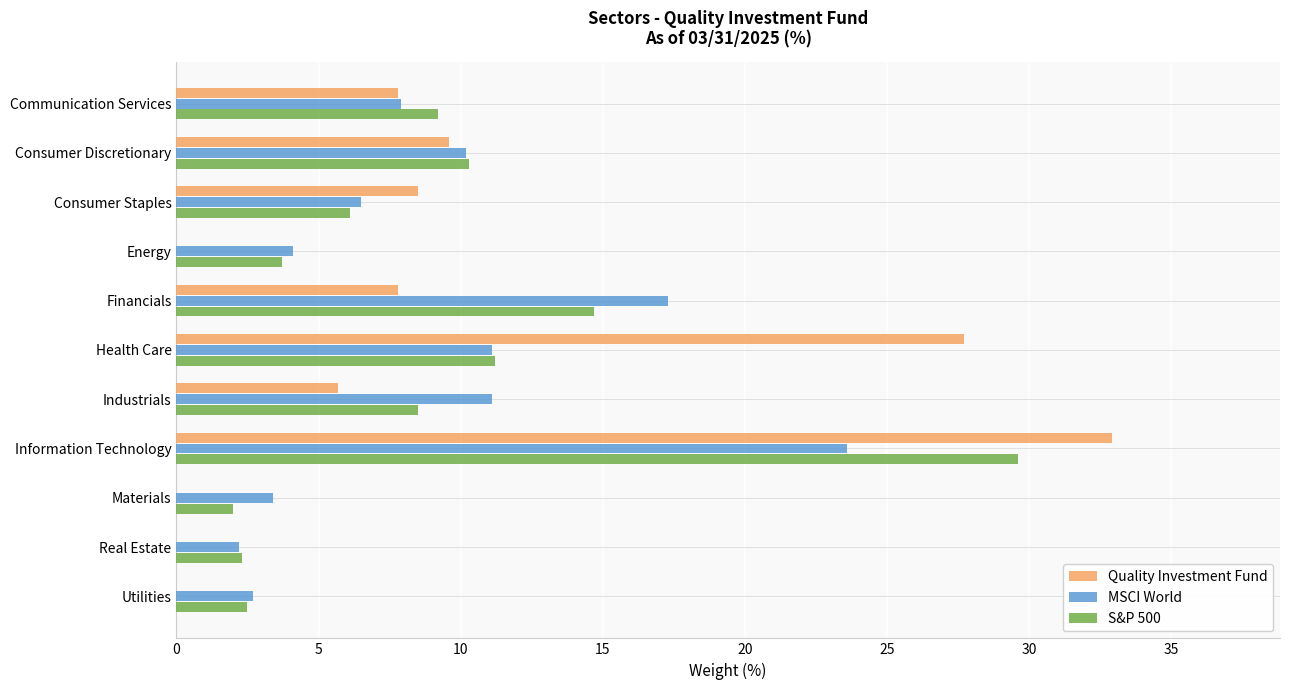

At which label does Quality Investment Fund reach its peak?

Information Technology